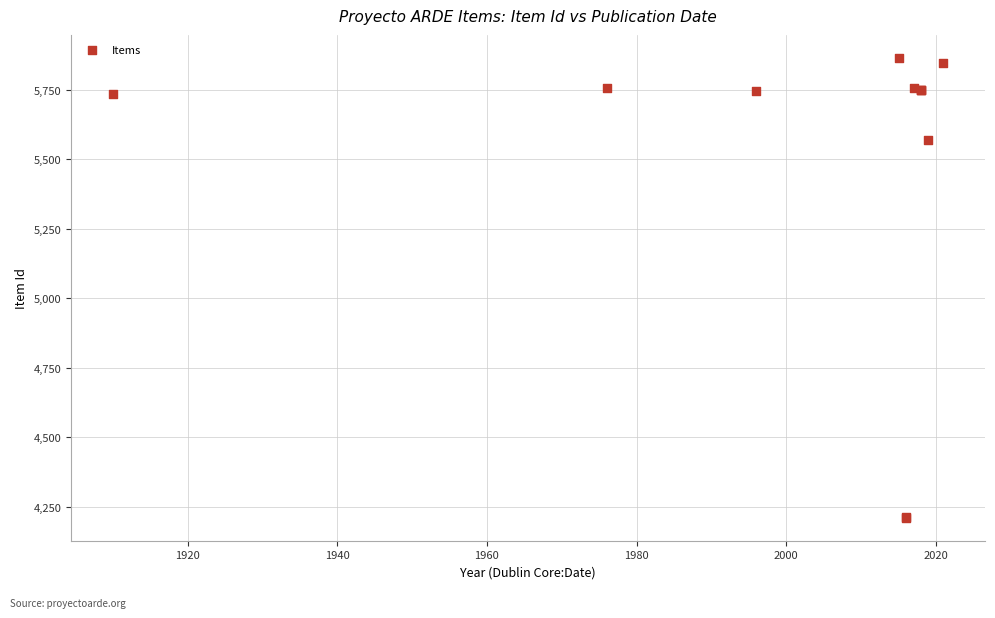

What Y value in the scatter plot is closest to 5038?

5569